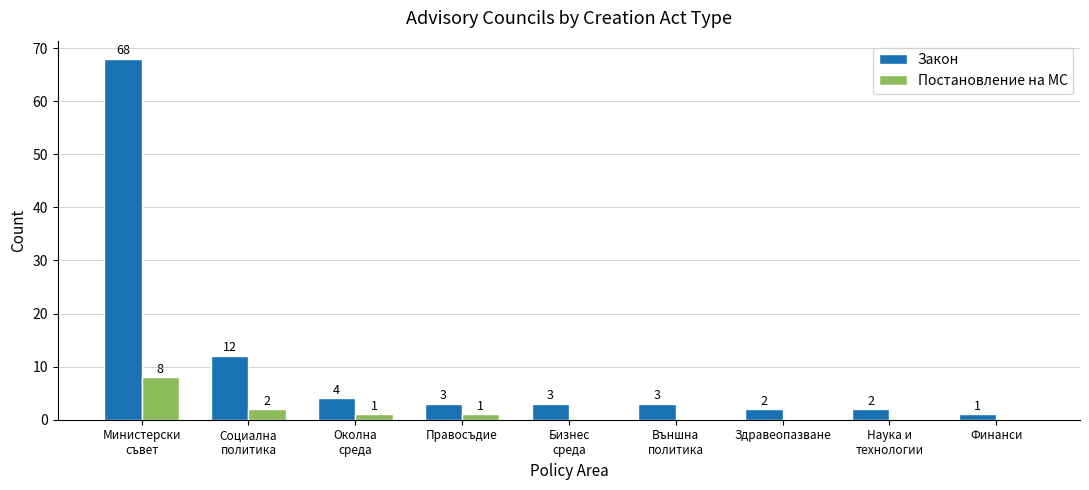

What is the highest value of the Постановление на МС series?

8